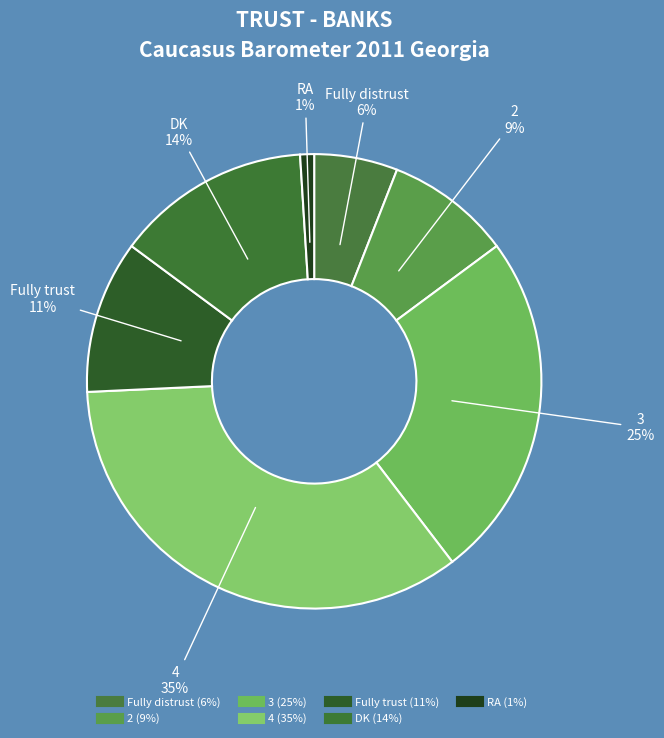

How many segments does this pie chart have?

7